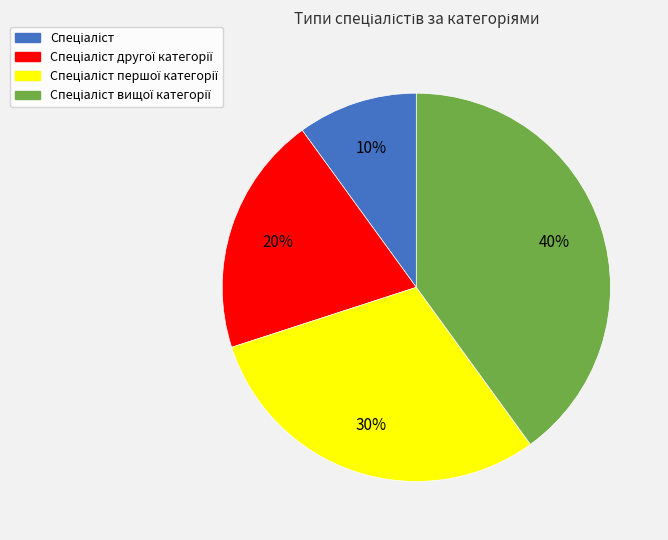

To the nearest percent, what is the difference between the largest and smallest slice percentages?

30%